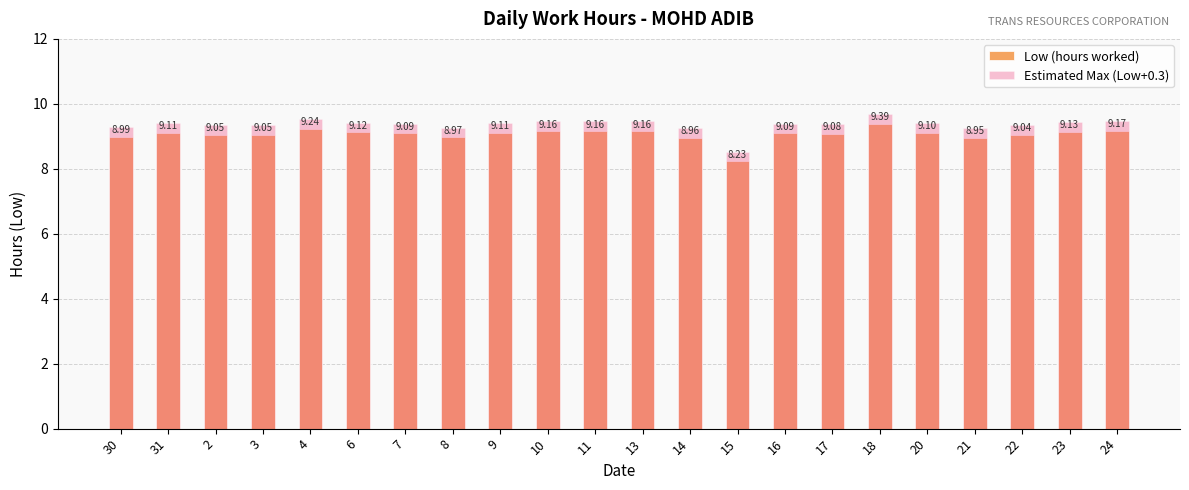

What is the difference between the maximum and minimum values in the Low (hours worked) series?

1.2